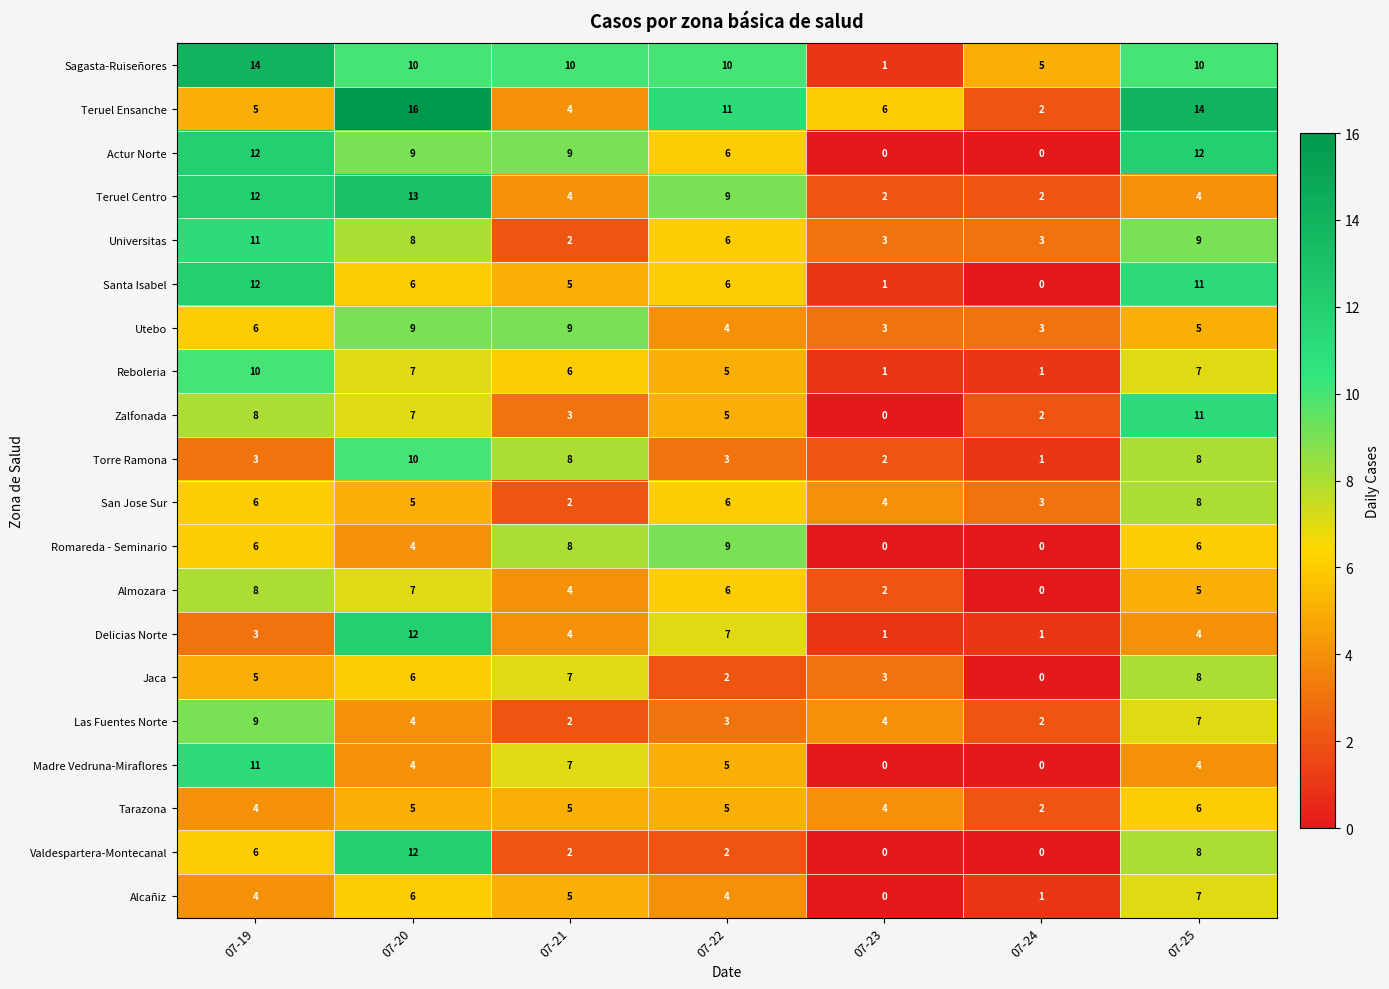

Where does the Zalfonada series first go above 5?

07-19